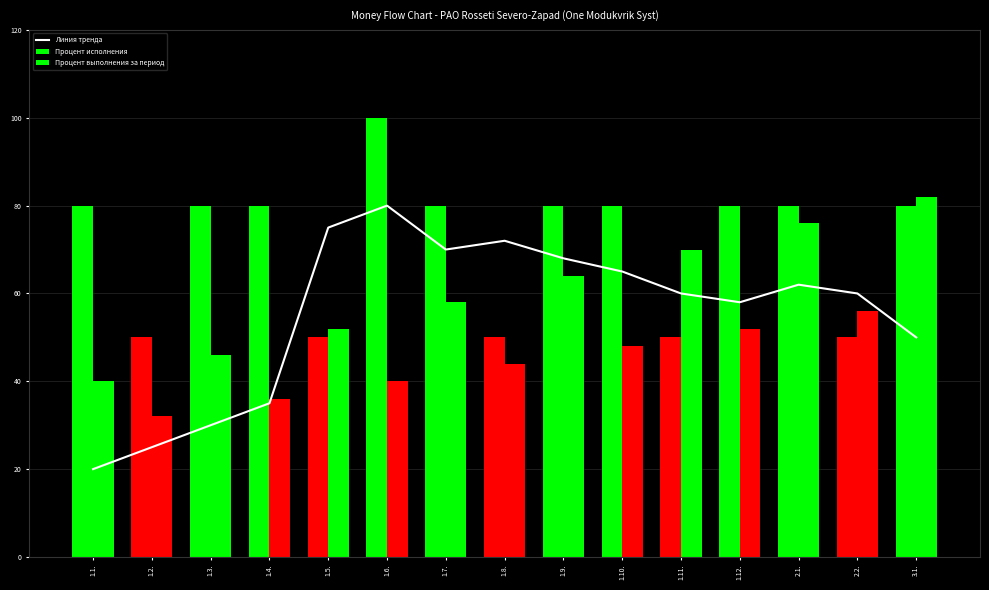

Are the bars horizontal?

No